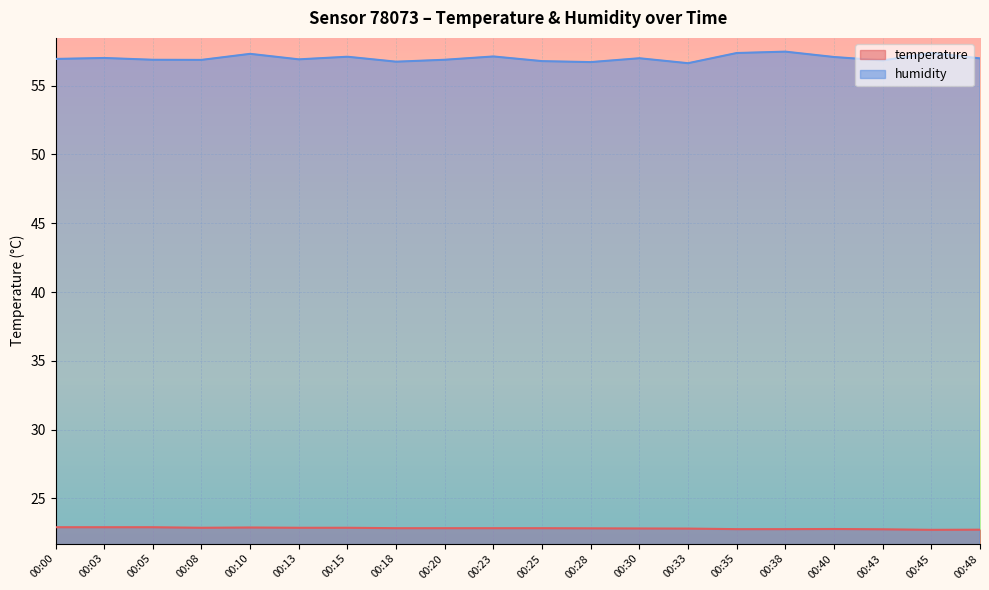

What is the maximum value for humidity?

57.5